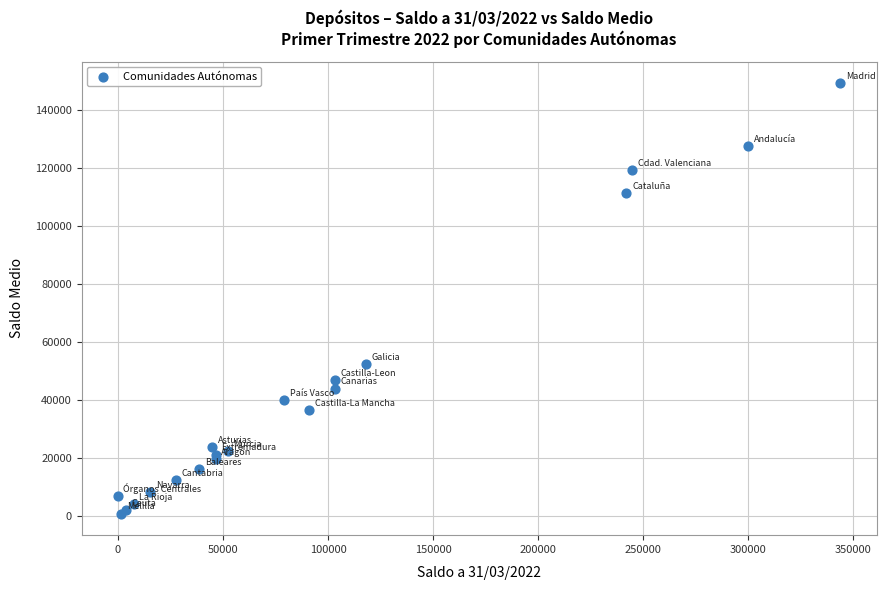

What Y value in the scatter plot is closest to 74906?

52316.8